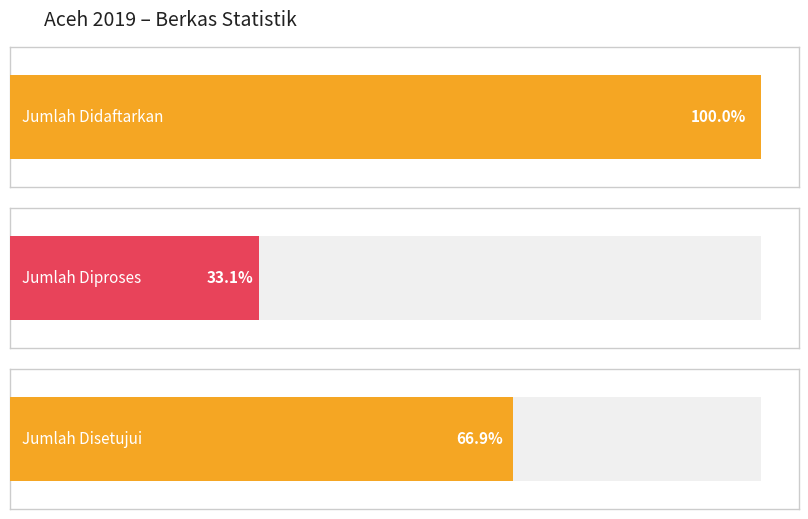

At which category does the chart reach its peak across all series?

Jumlah Didaftarkan